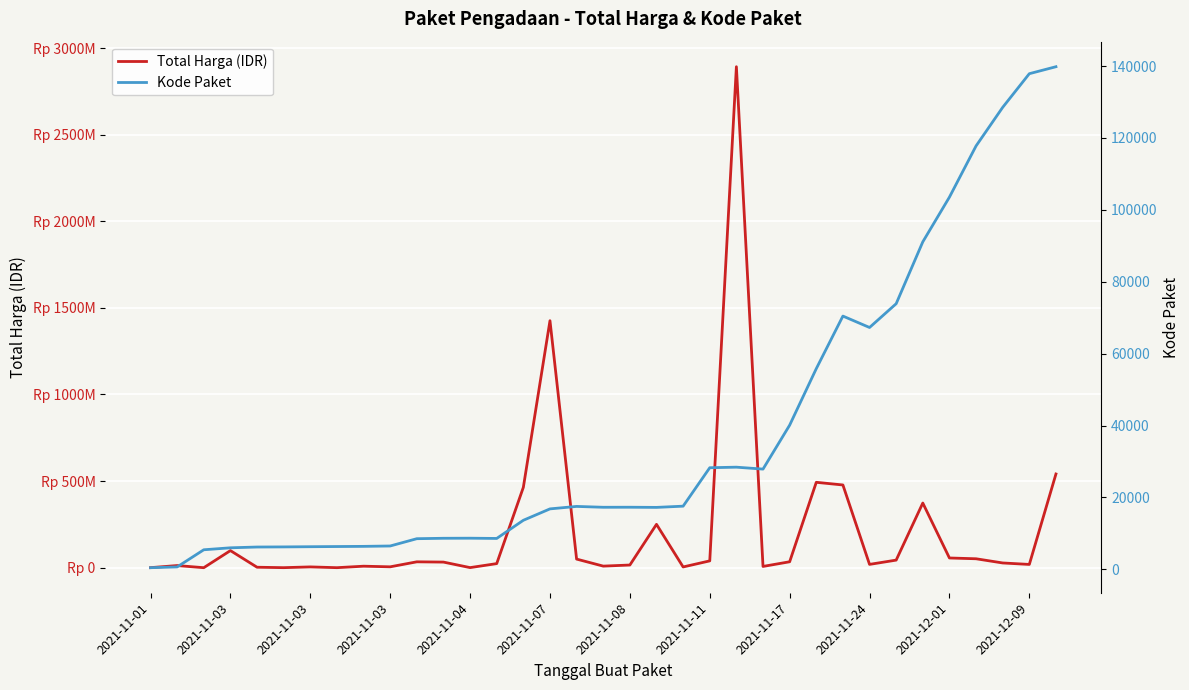

Between 2021-11-08 and 2021-11-01, which is larger?

2021-11-08